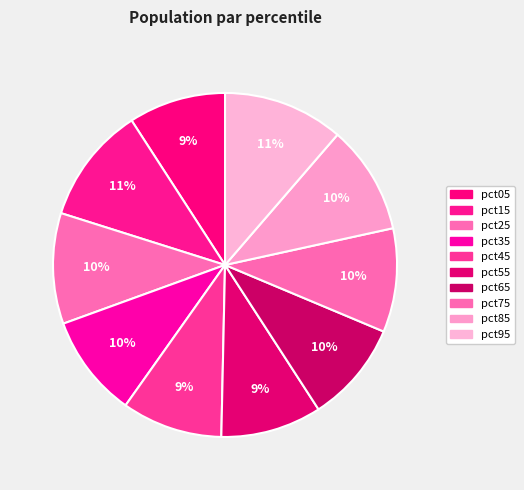

What percentage is the pct15 slice, to the nearest percent?

11%